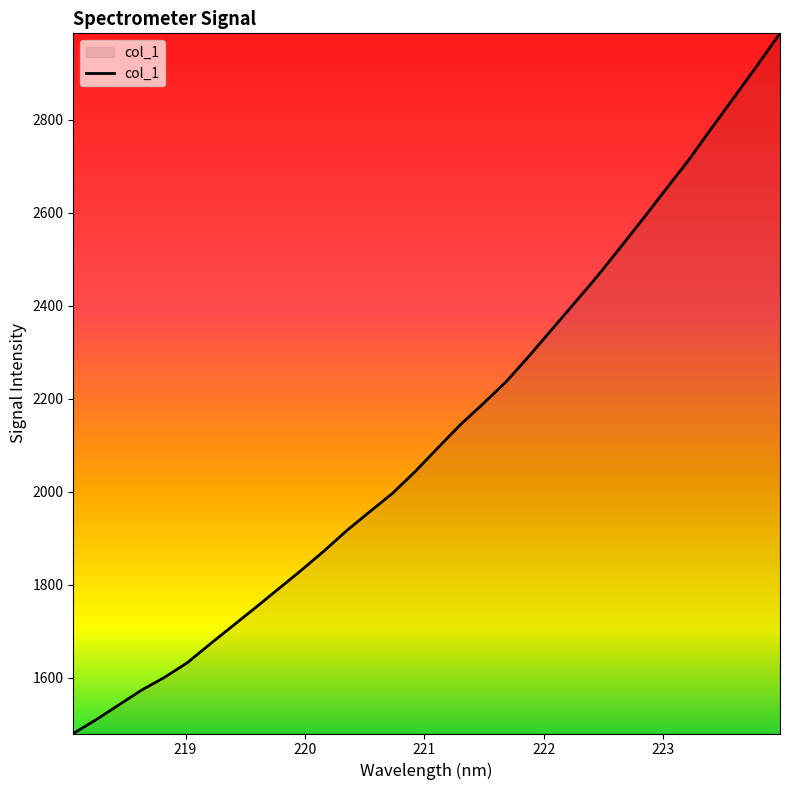

What is the smallest value displayed?

1480.4